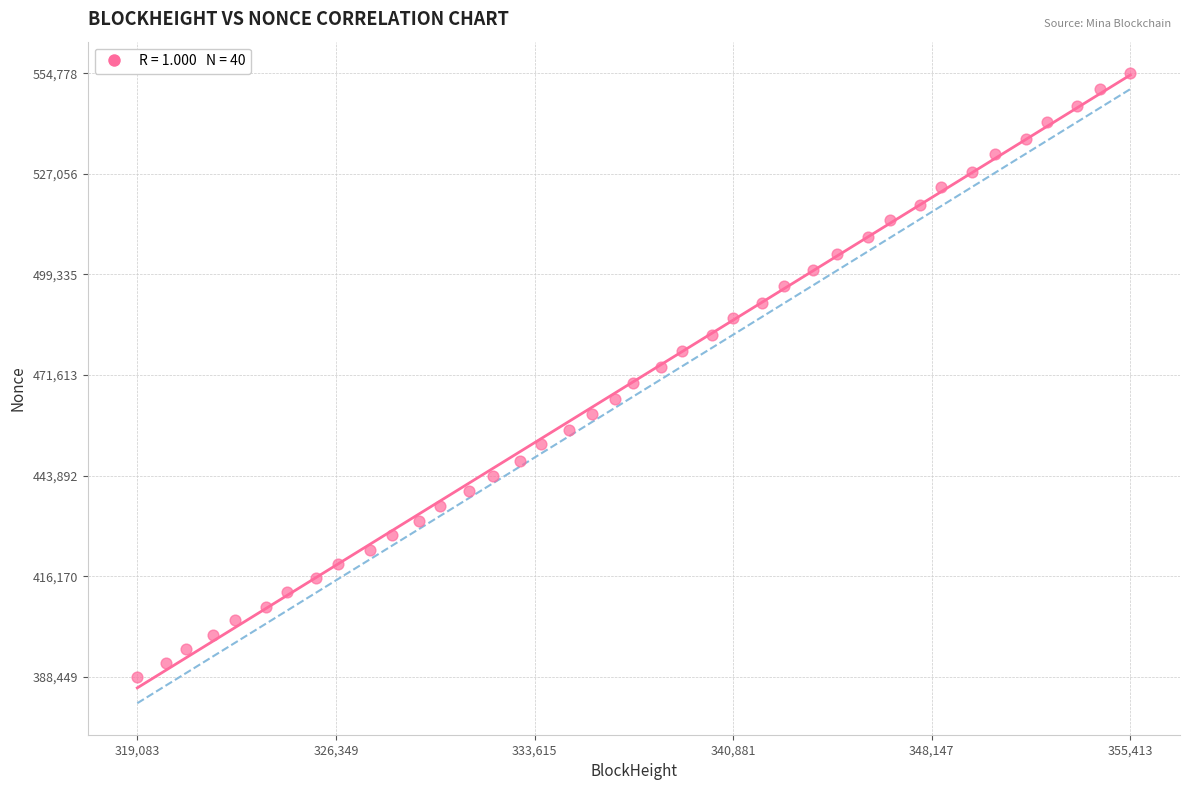

What is the range of Y values (max minus min)?

166329